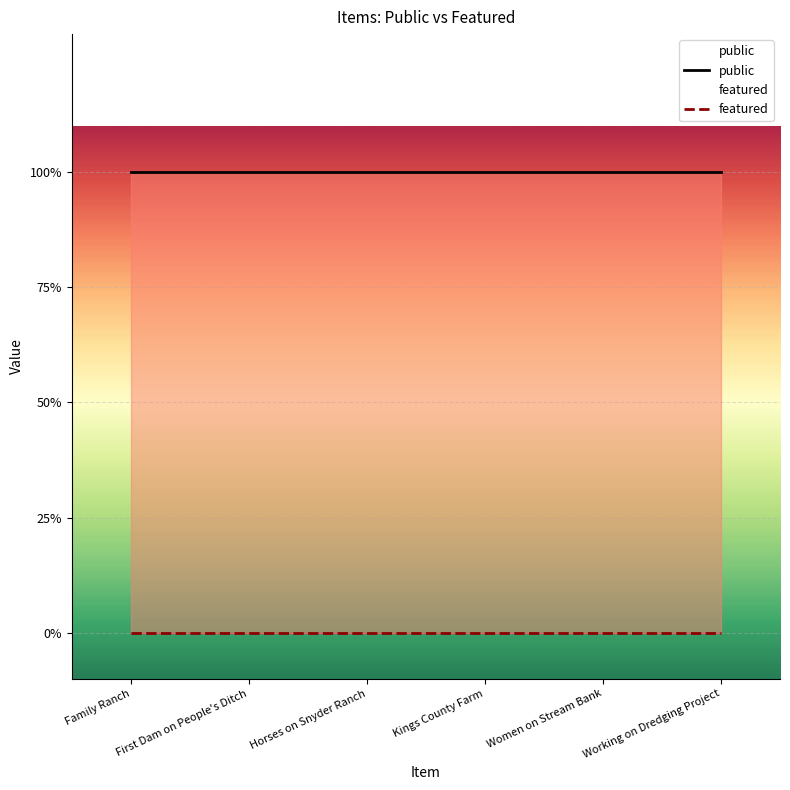

Rank the categories by public value from highest to lowest.

Family Ranch, First Dam on People's Ditch, Horses on Snyder Ranch, Kings County Farm, Women on Stream Bank, Working on Dredging Project